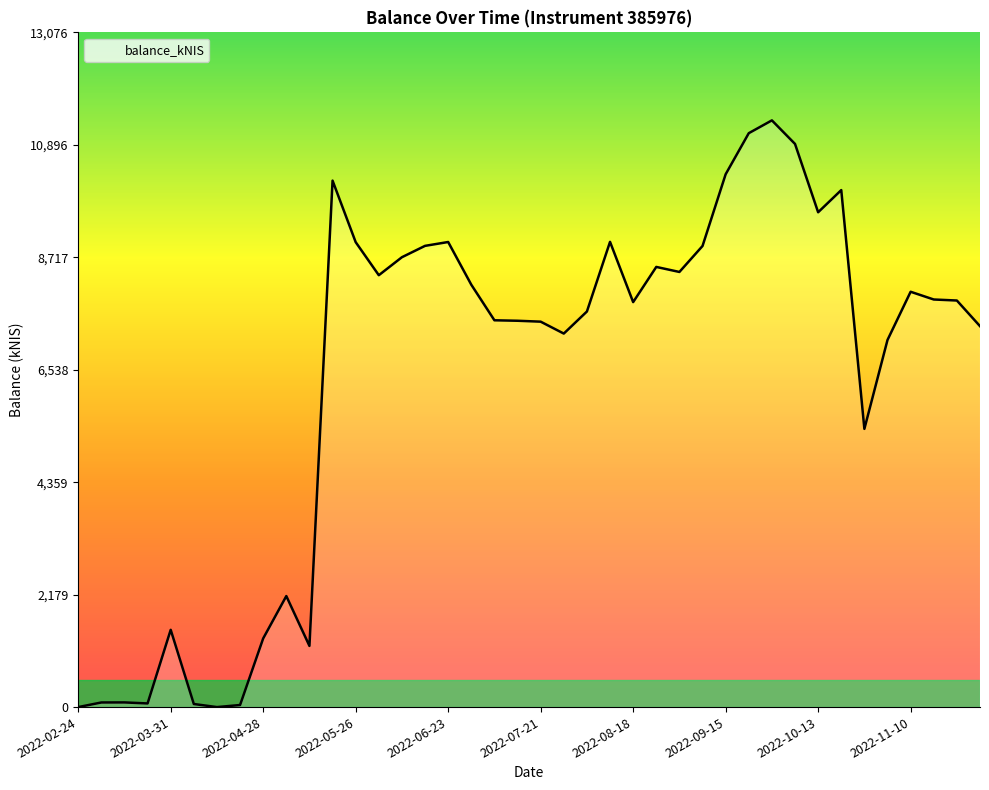

What is the greatest value displayed?

11370.2